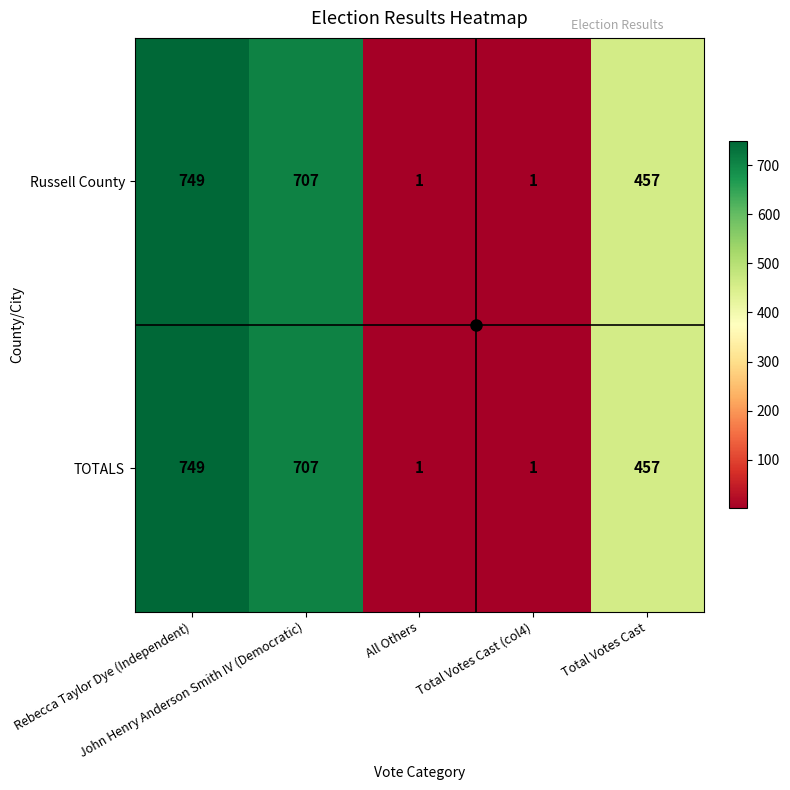

What is the difference between the maximum and minimum values in the TOTALS series?

748